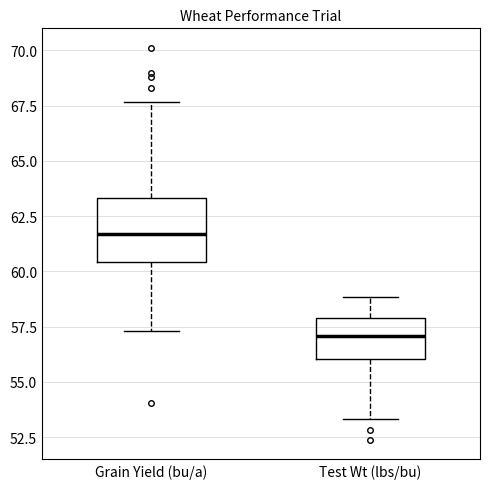

Where does the lower whisker of the box for Grain Yield (bu/a) end on the y-axis? The values are not printed on the chart, so give them approximately, as read against the axis.

57.5